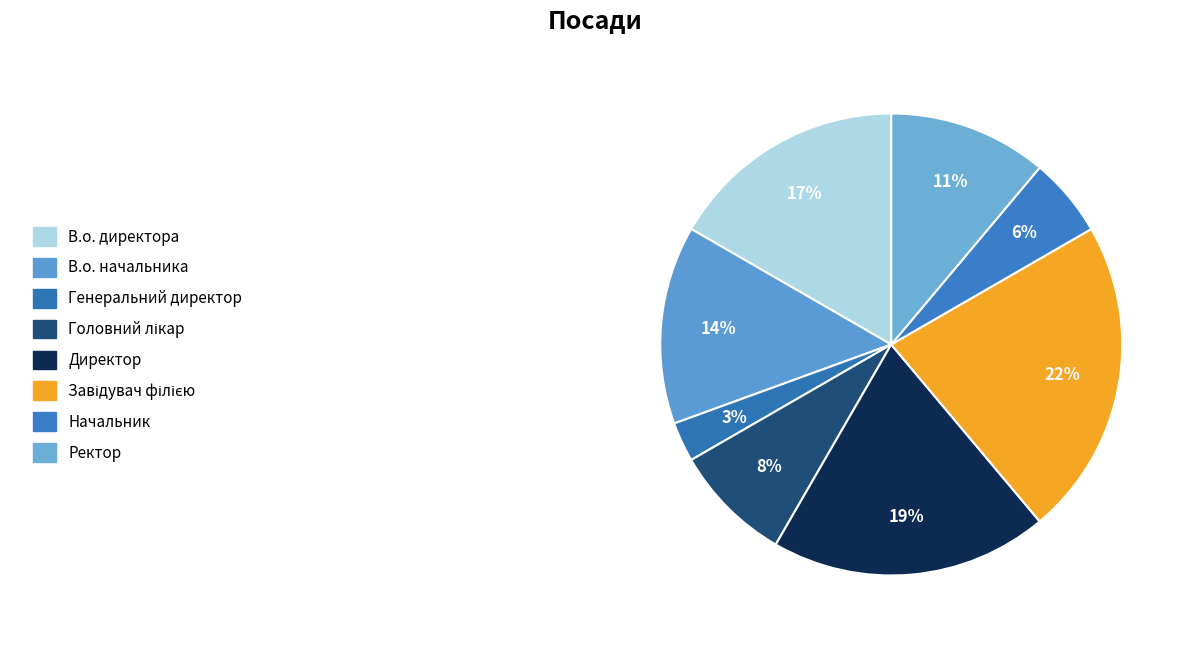

What is the smallest slice in the pie chart?

Генеральний директор